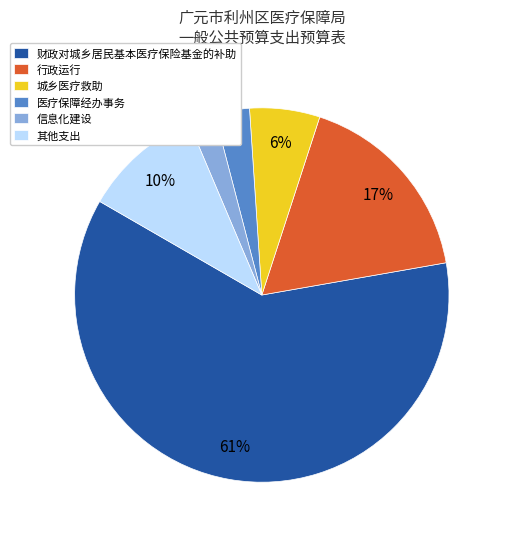

Which category has the smallest portion of the pie?

信息化建设